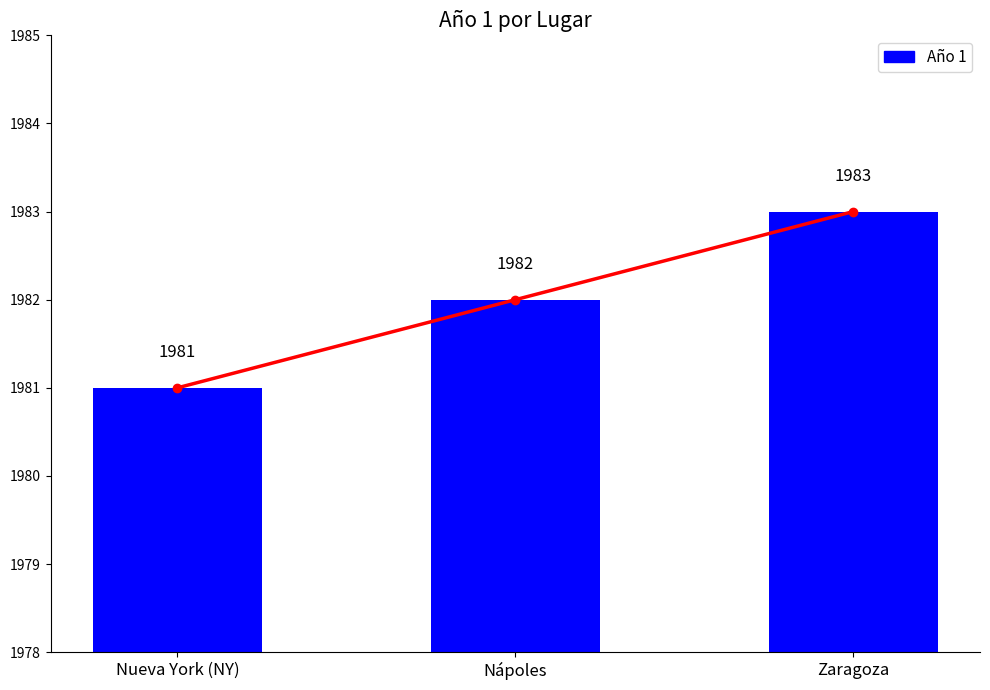

Rank the categories by value from lowest to highest.

Nueva York (NY), Nápoles, Zaragoza